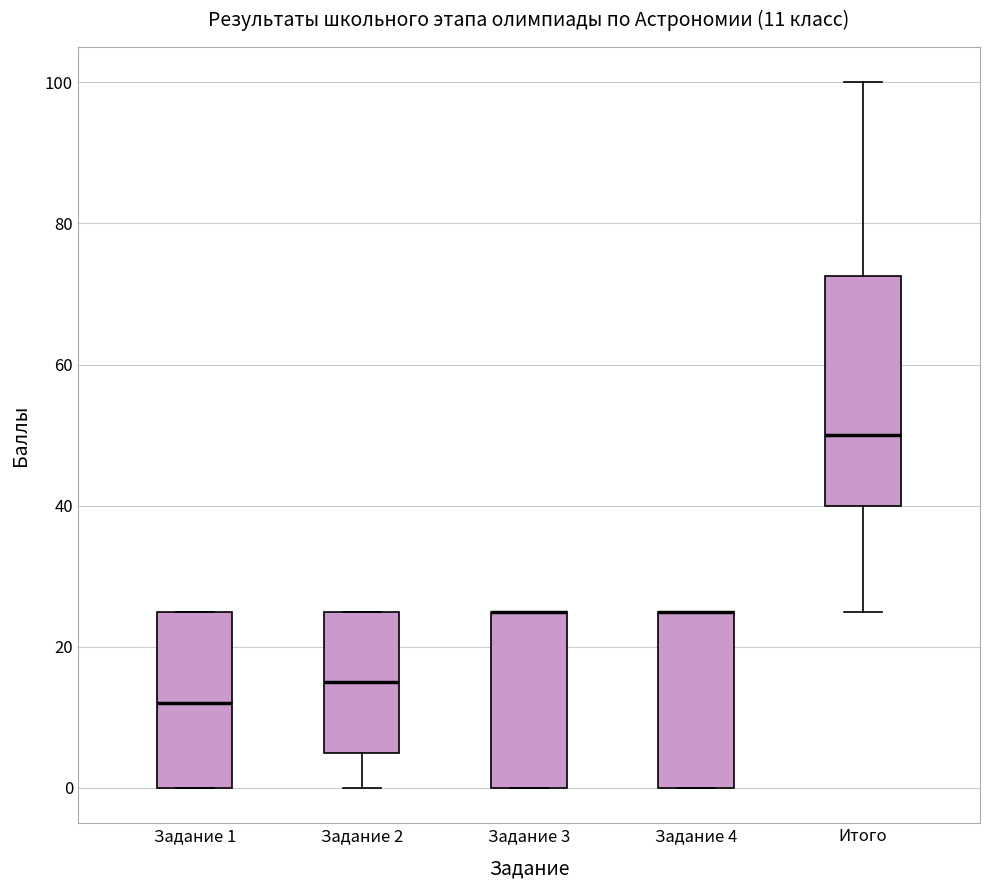

Which box is the tallest, from its lower edge to its upper edge?

Итого